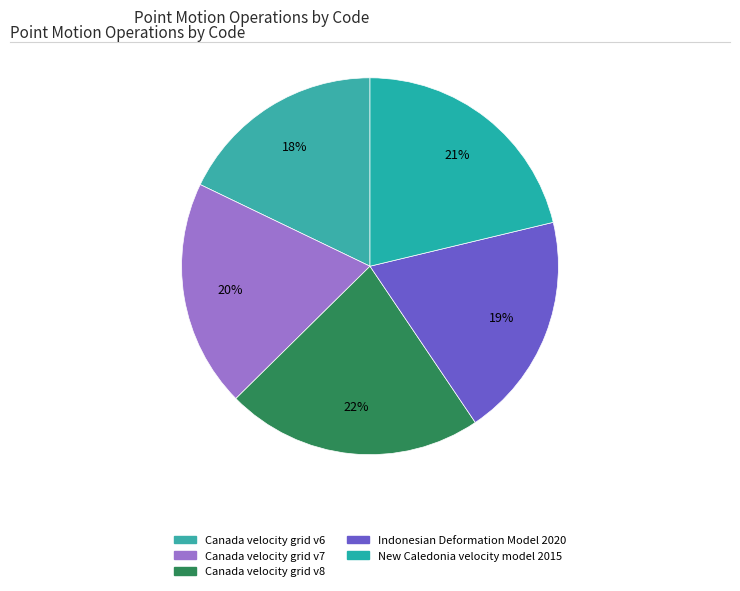

What is the smallest slice in the pie chart?

Canada velocity grid v6